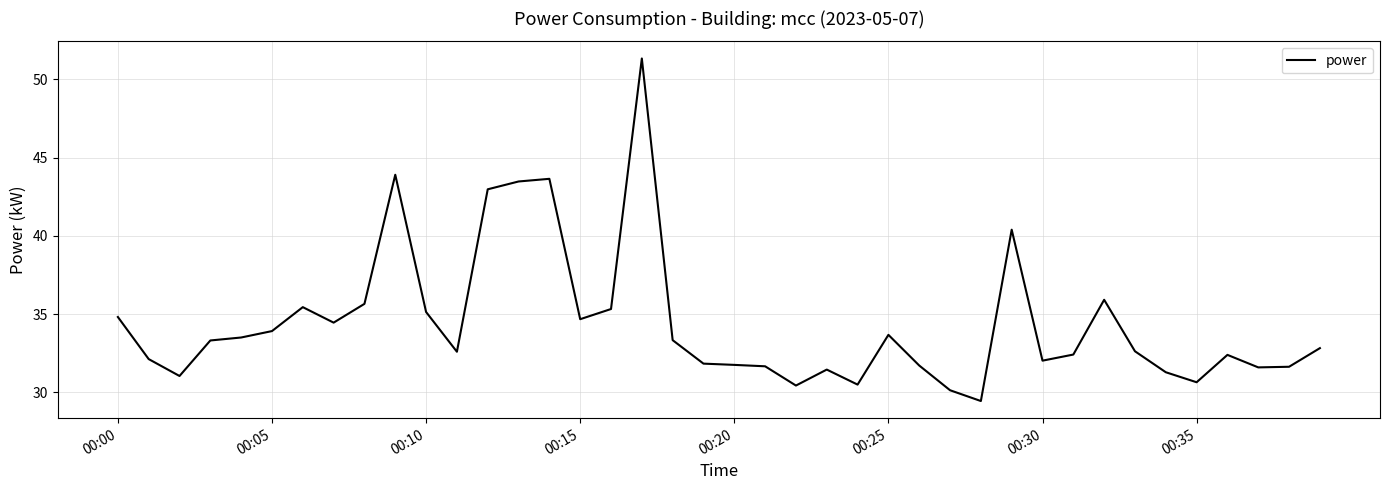

What is the difference between the maximum and minimum values?

21.9